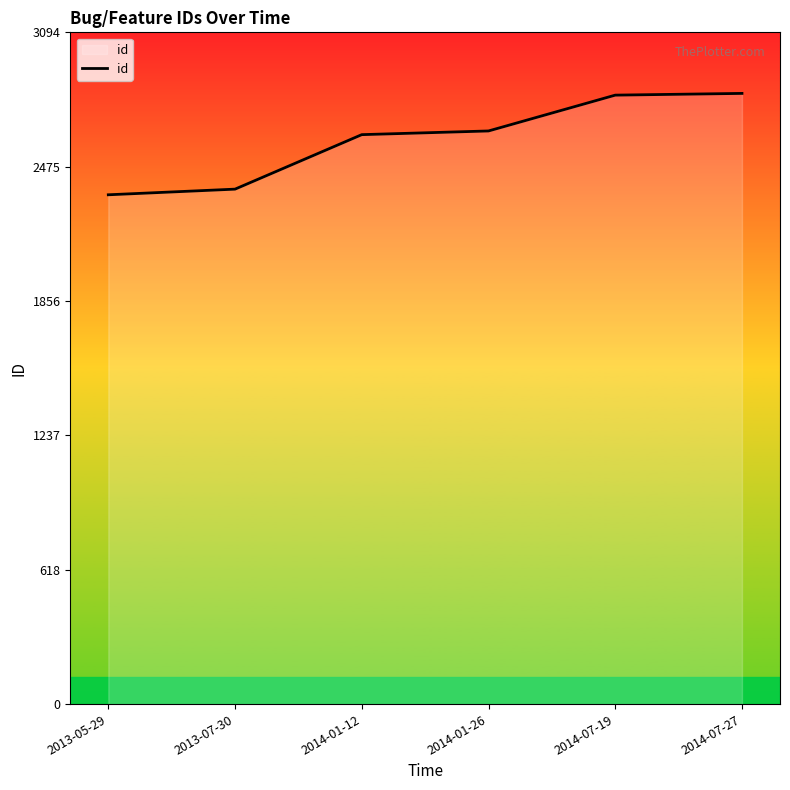

Is it true that the value at 2014-07-27 is 2813?

True